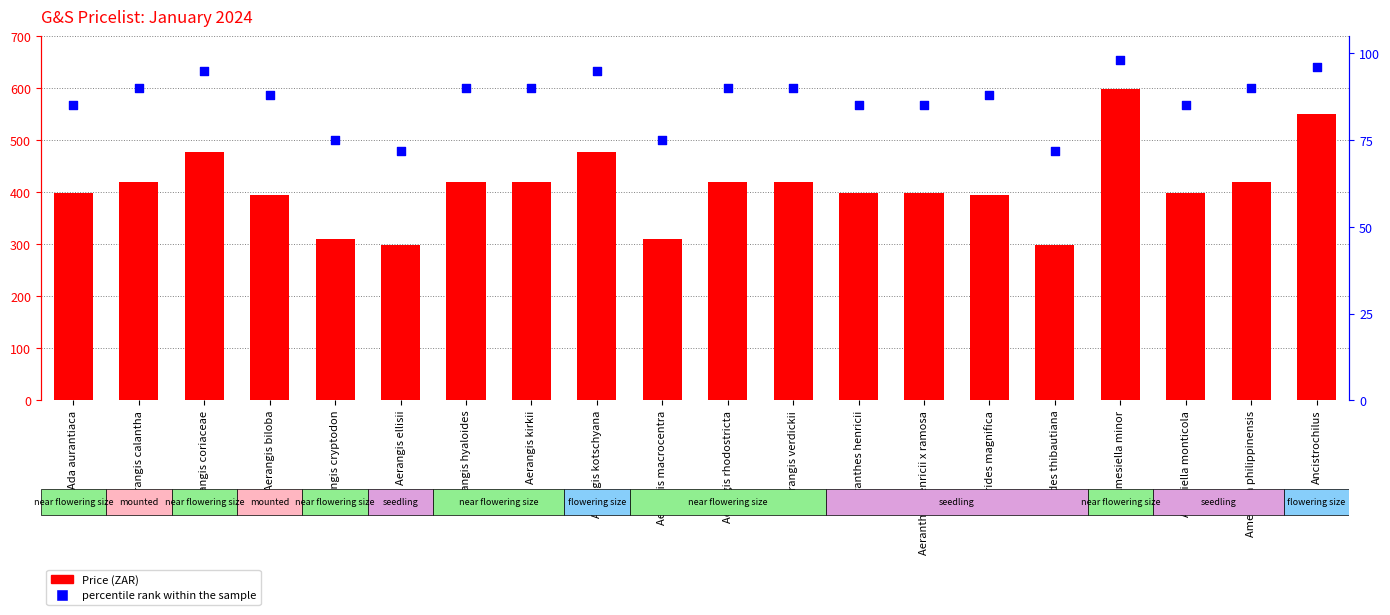

At how many categories does at least one series exceed 573?

1